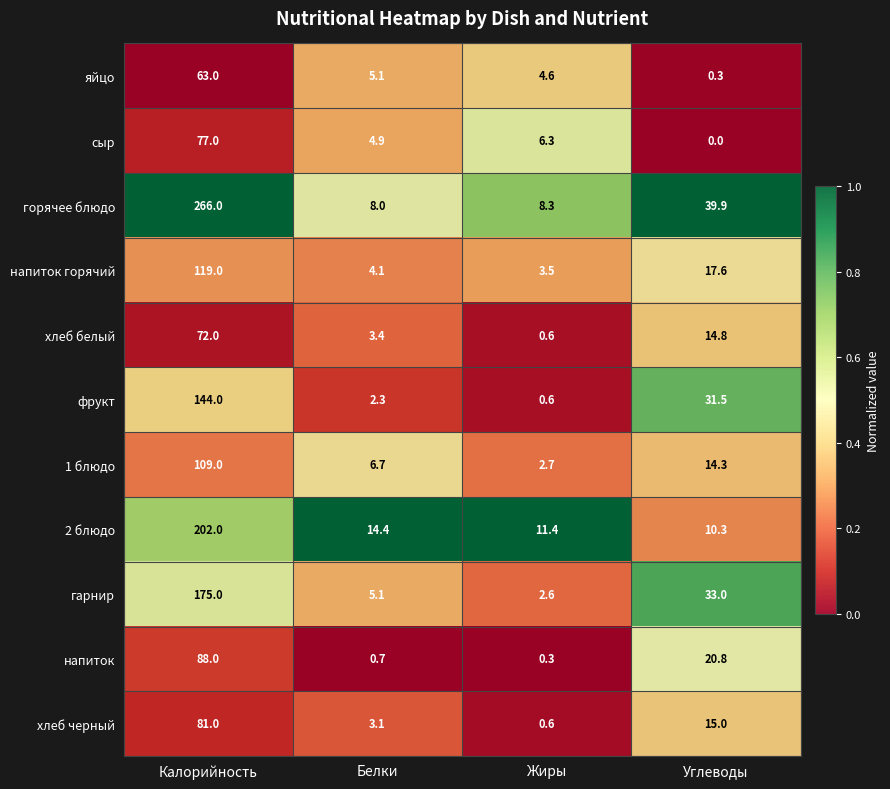

True or false: напиток горячий has a value of 1.5 at Жиры.

False